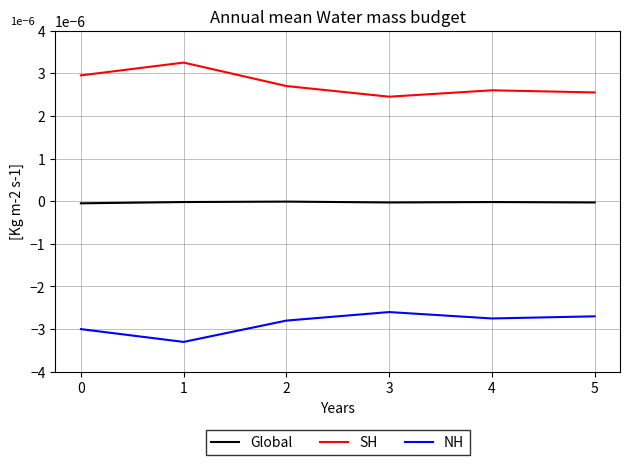

True or false: NH has a value of -0.0 at 3.

True